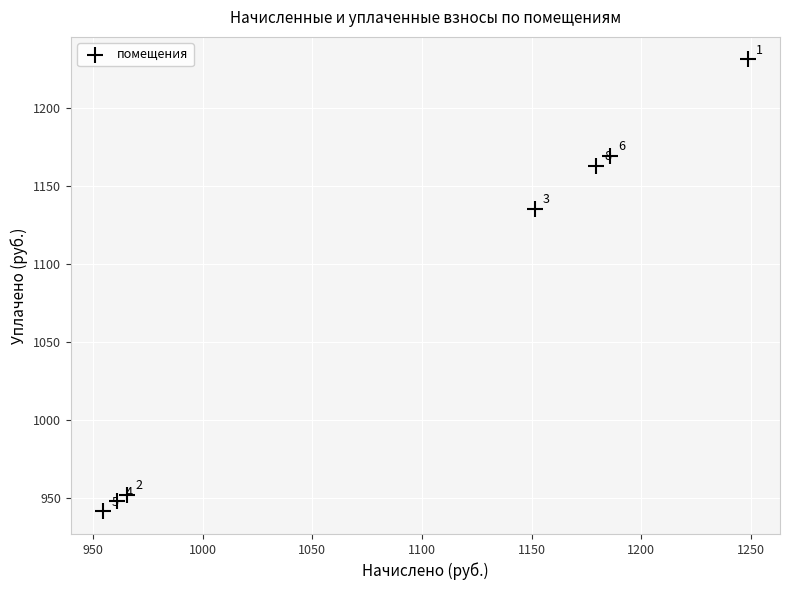

What is the average Y value?

1077.2